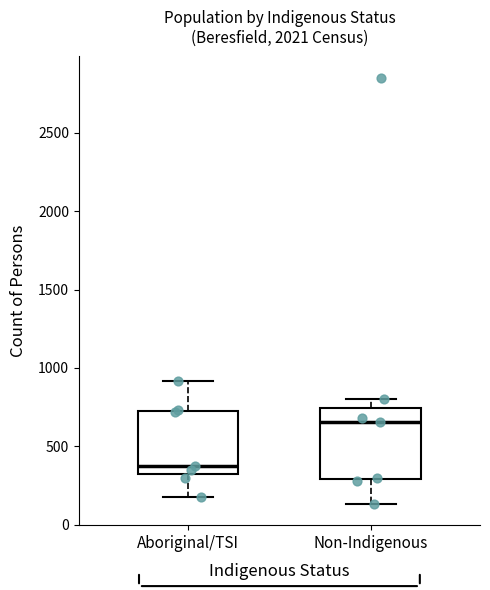

Where does the median line of the box for Non-Indigenous sit on the y-axis? The values are not printed on the chart, so give them approximately, as read against the axis.

650